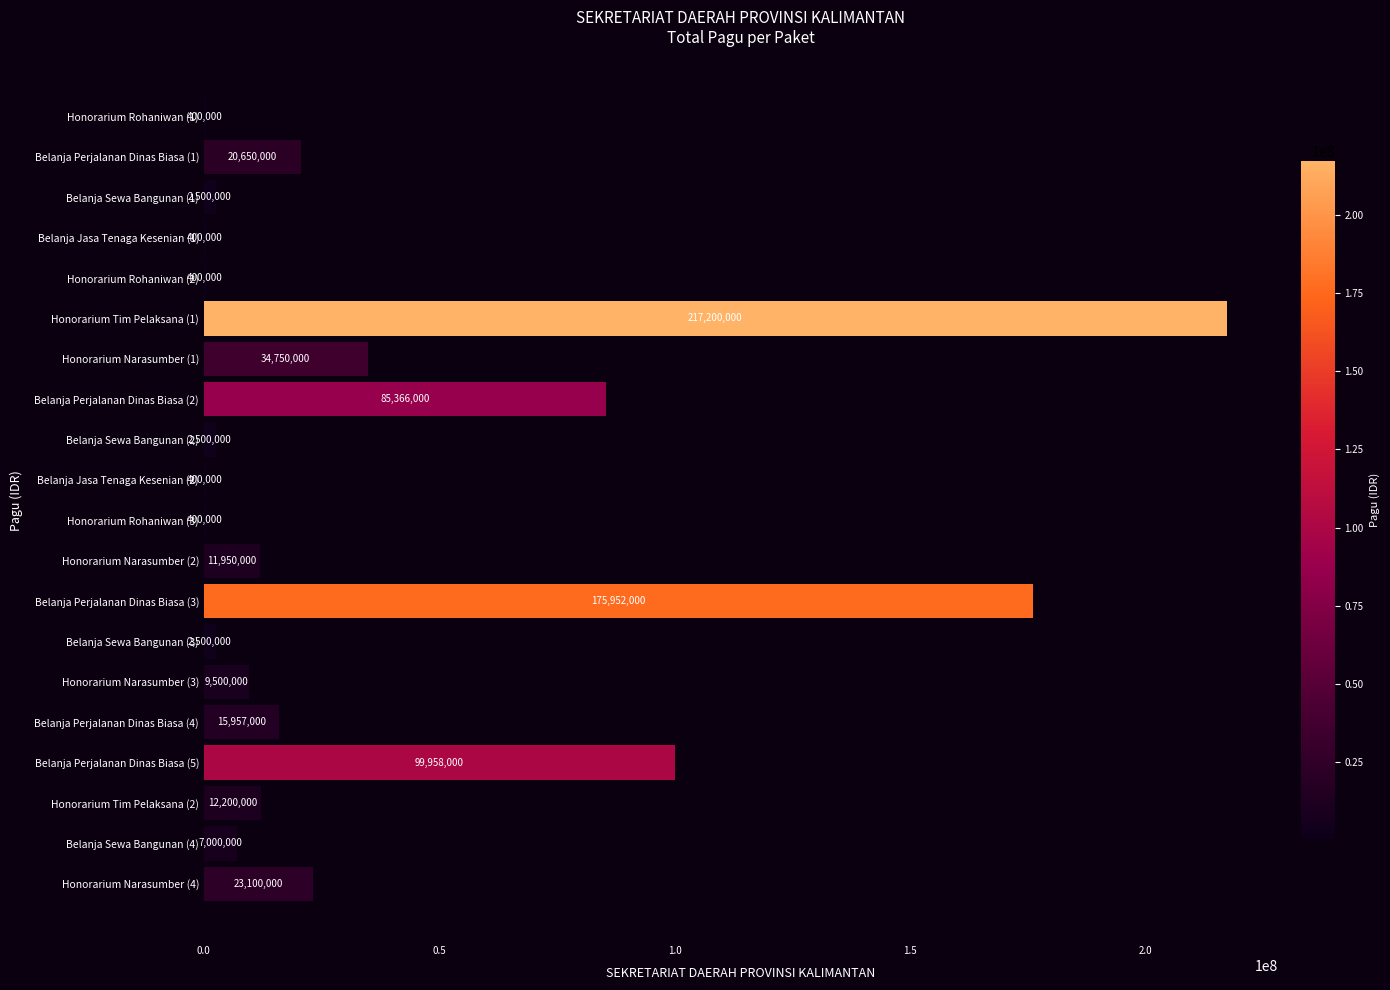

Which has a higher value, Honorarium Rohaniwan (1) or Honorarium Narasumber (4)?

Honorarium Narasumber (4)